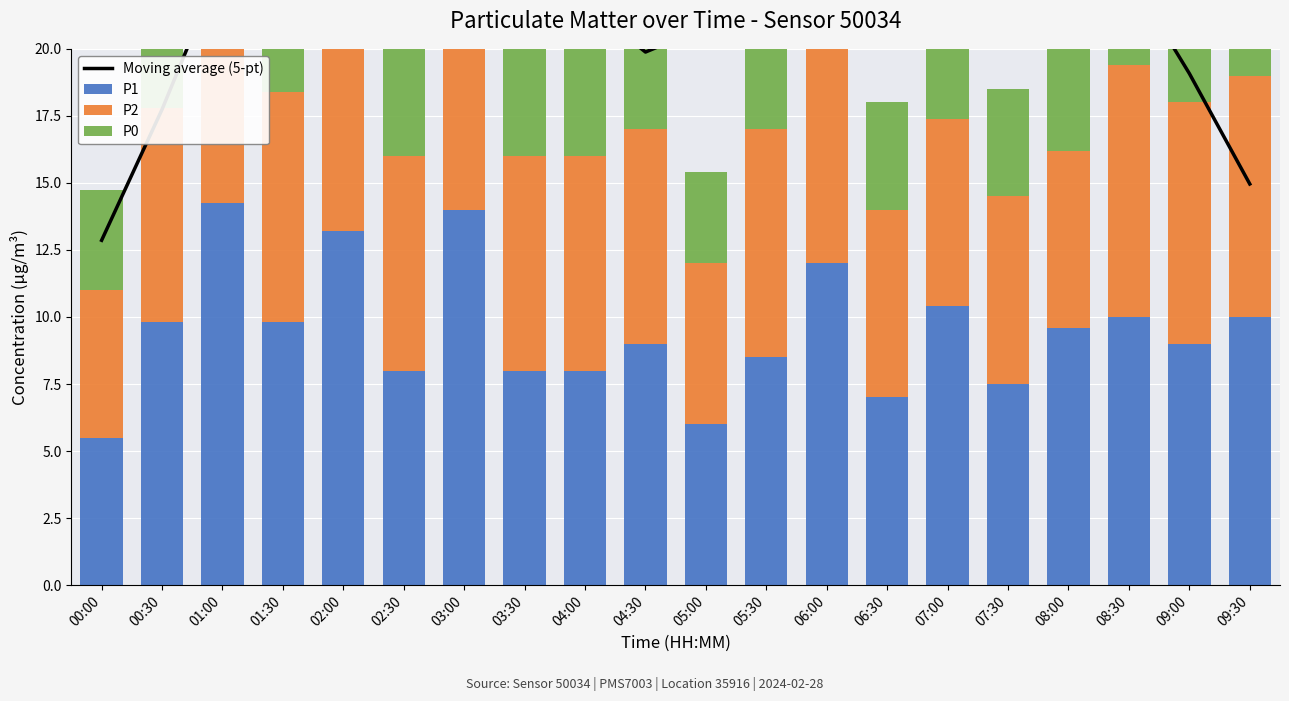

What is the label of the 4th bar from the right?

08:00